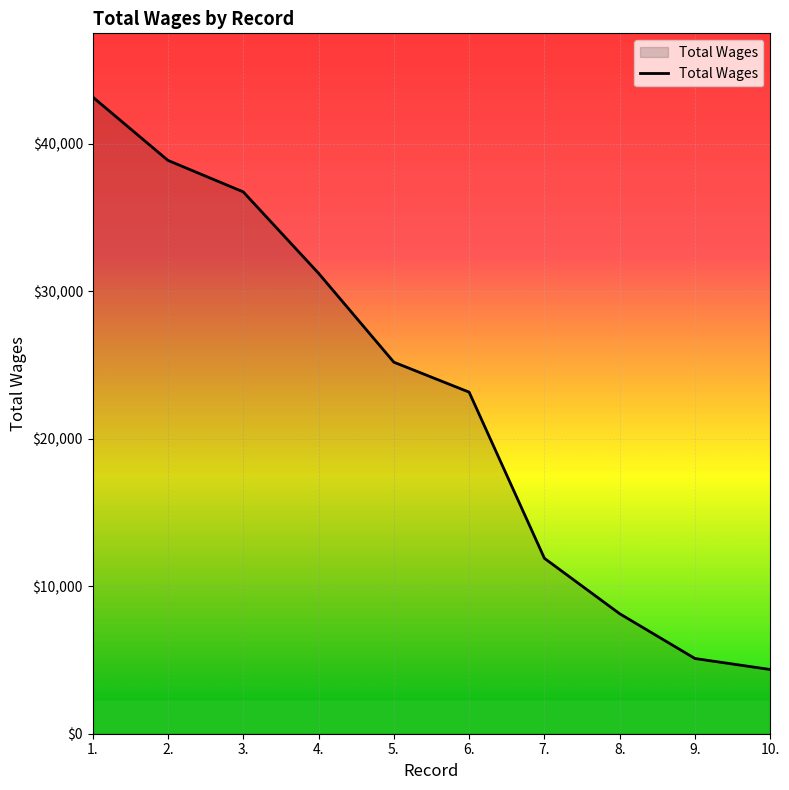

What position from the right is 8.?

3